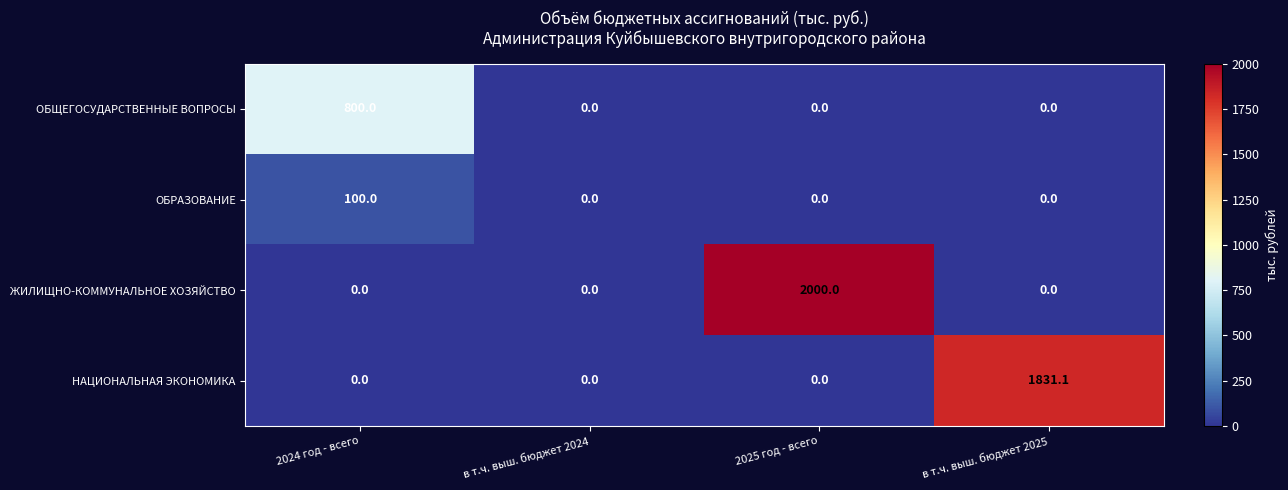

What is the difference between the highest and lowest values at 2024 год - всего?

800.0